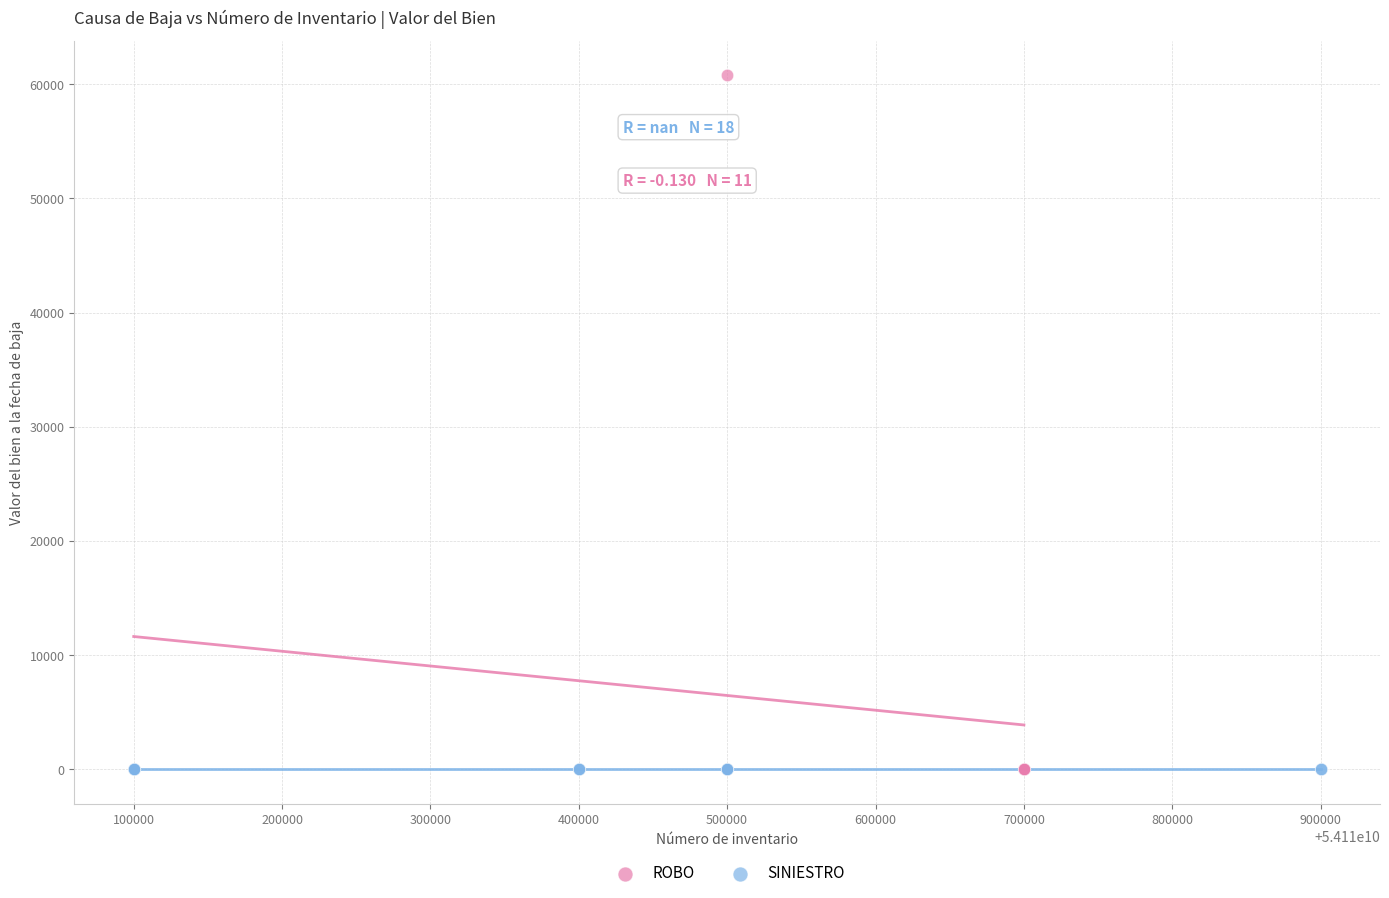

Which series reaches the maximum Y coordinate?

ROBO